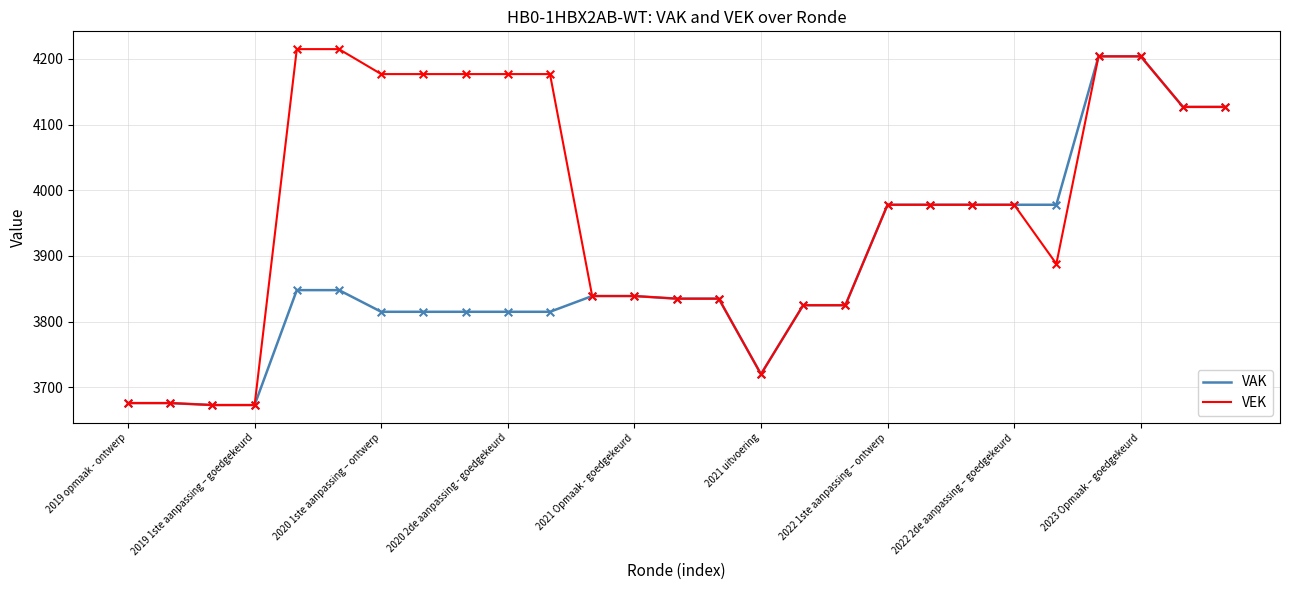

At how many categories does at least one series exceed 3745?

22